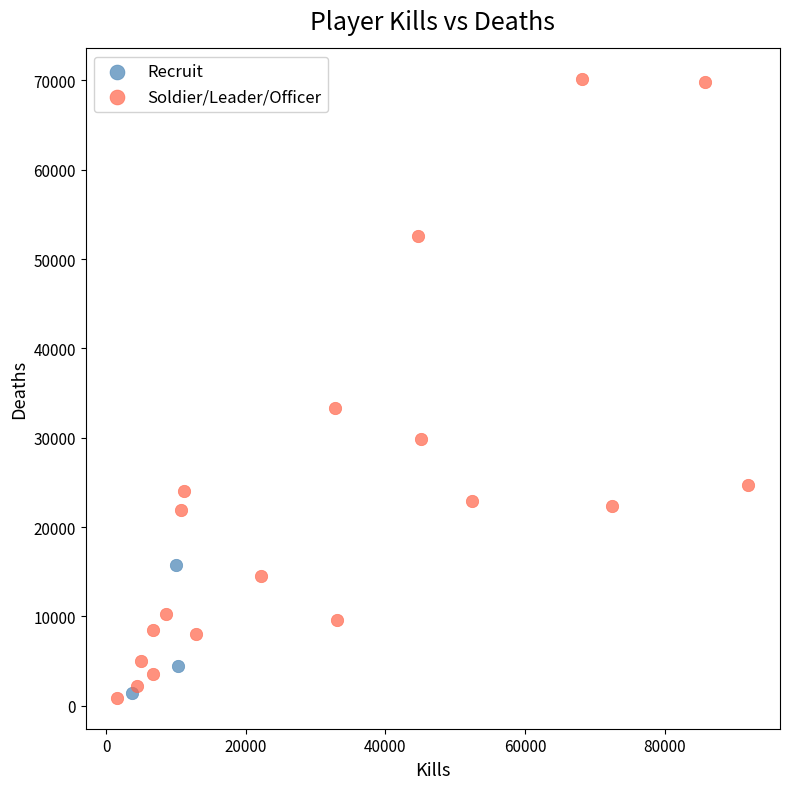

Which series has the widest spread of Y values?

Soldier/Leader/Officer